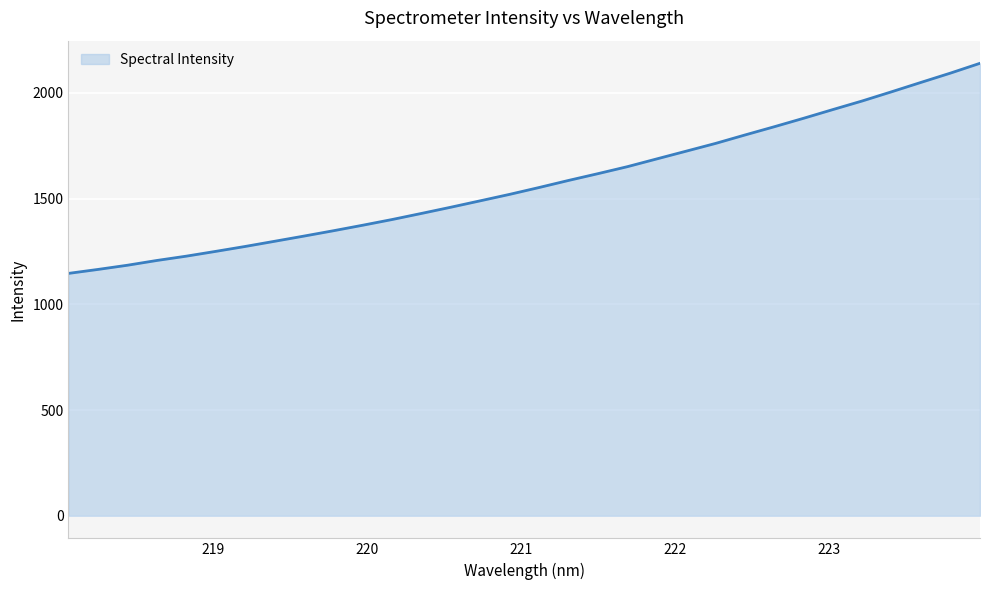

What is the average value?

1574.1